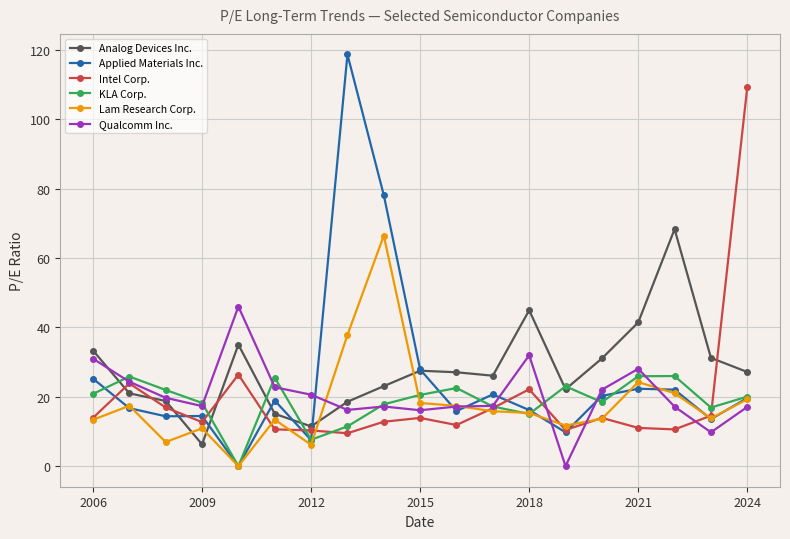

True or false: Intel Corp. has more than 0 interior local peaks.

True